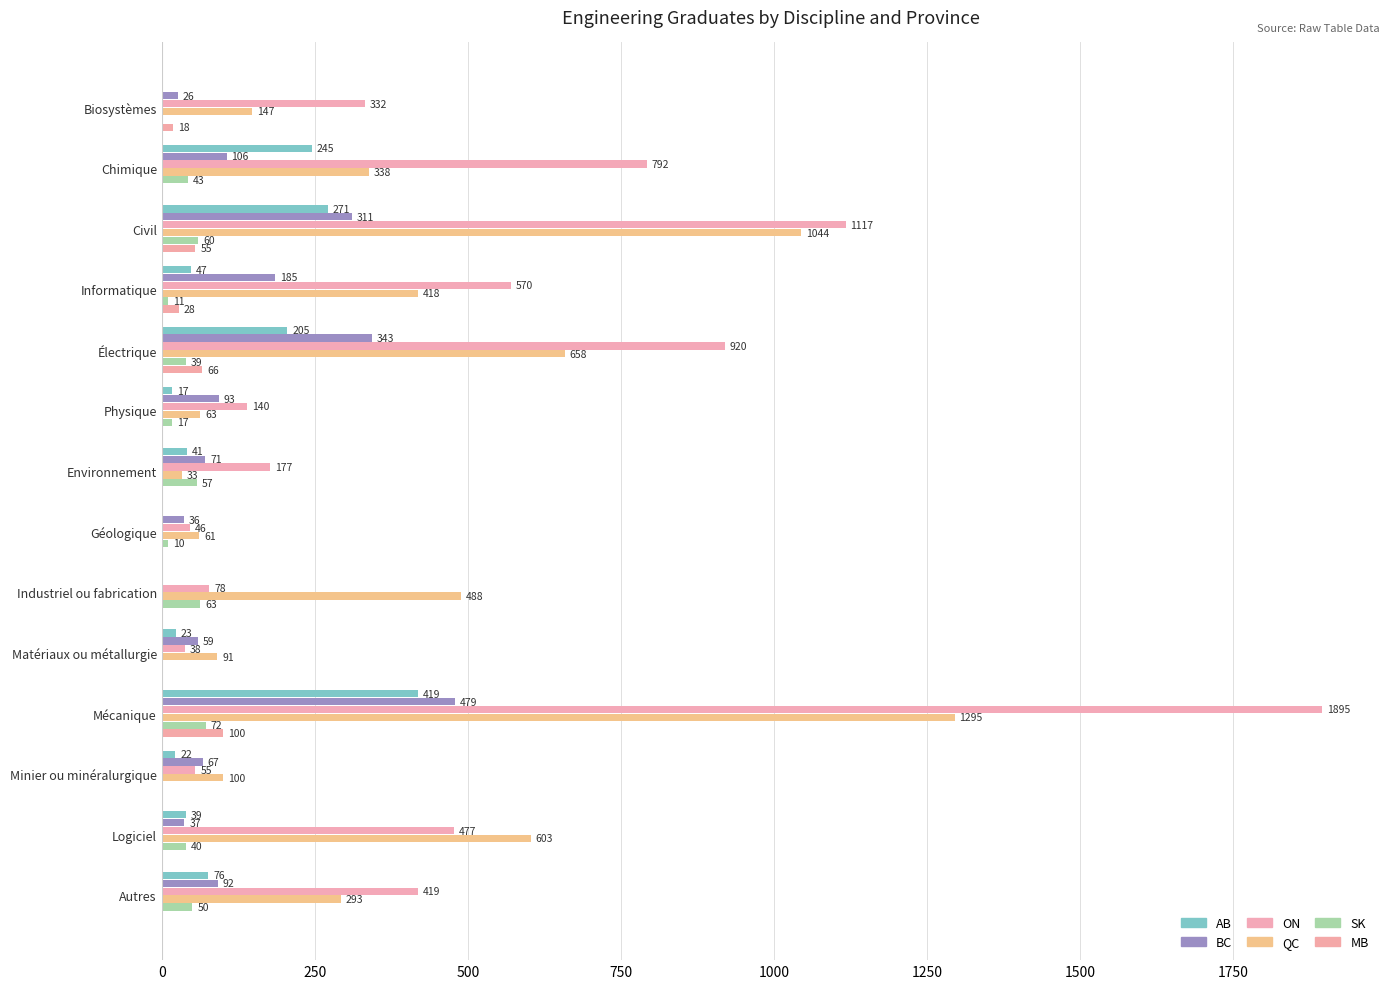

How many series are shown in this chart?

6